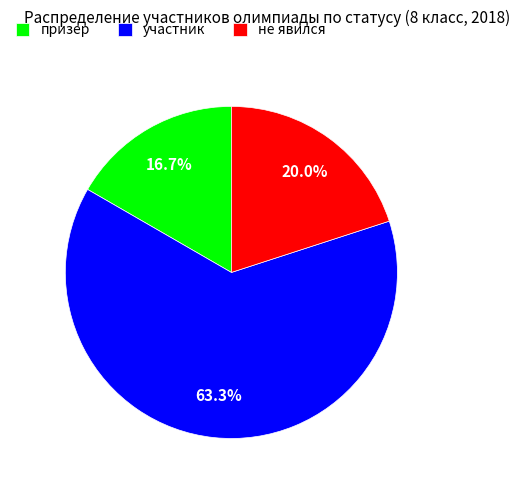

What percentage is NOT represented by не явился?

80.0%